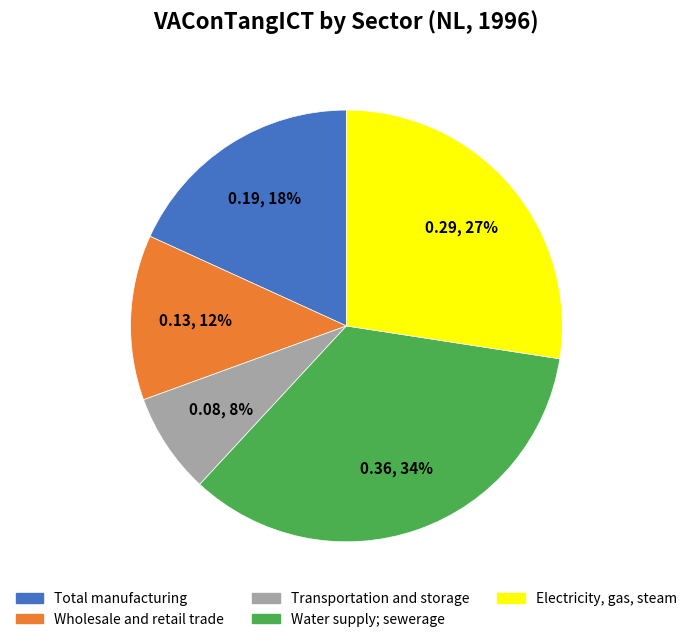

Does Total manufacturing account for over 50% of the chart?

No